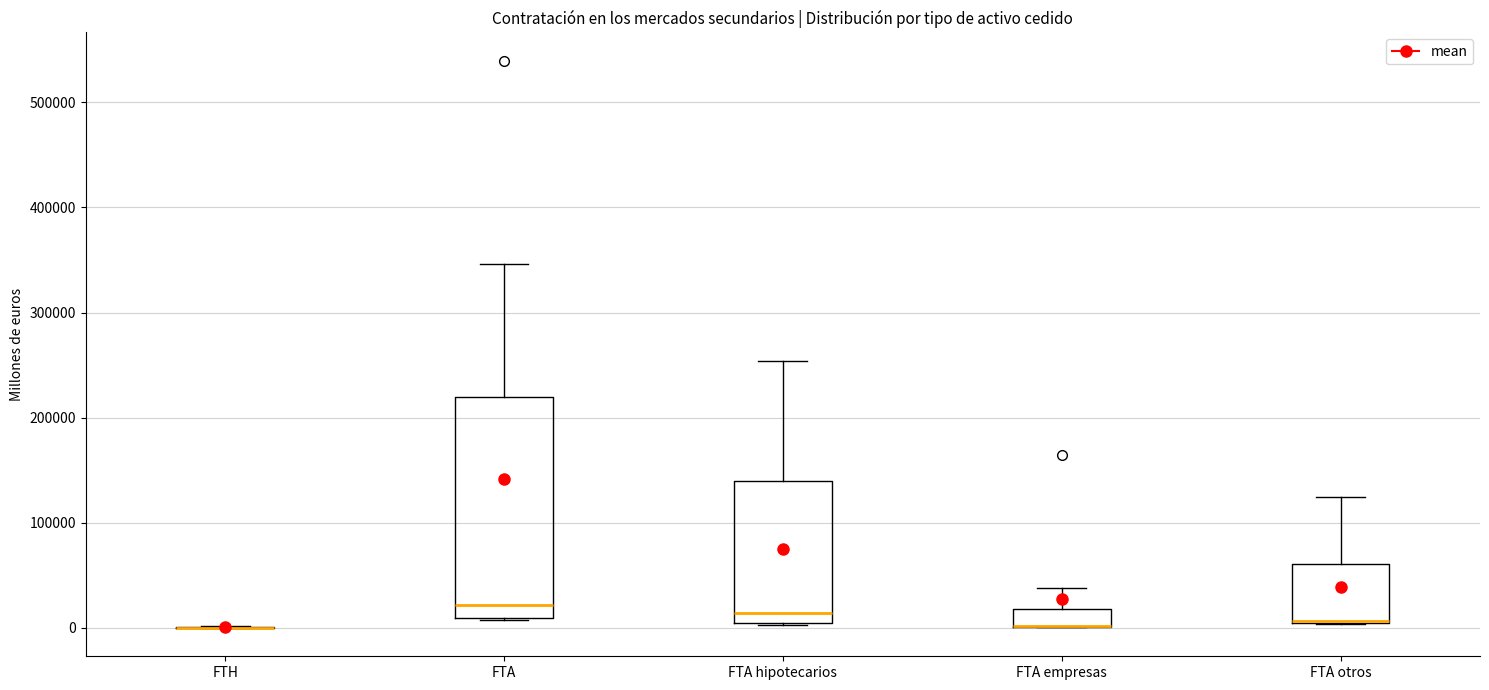

Reading left to right, read every box against the y-axis: the position of its median line, the range the box covers, and the ends of its whiskers. The values are not printed on the chart, so give them approximately, as read against the axis.

FTH: box collapsed to a line at 0, whiskers 0 to 0
FTA: median 20000, box 10000 to 220000, whiskers 10000 to 350000
FTA hipotecarios: median 10000, box 0 to 140000, whiskers 0 to 250000
FTA empresas: median 0 (drawn on the box's lower edge), box 0 to 20000, whiskers 0 to 40000
FTA otros: median 10000 (drawn on the box's lower edge), box 0 to 60000, whiskers 0 to 120000